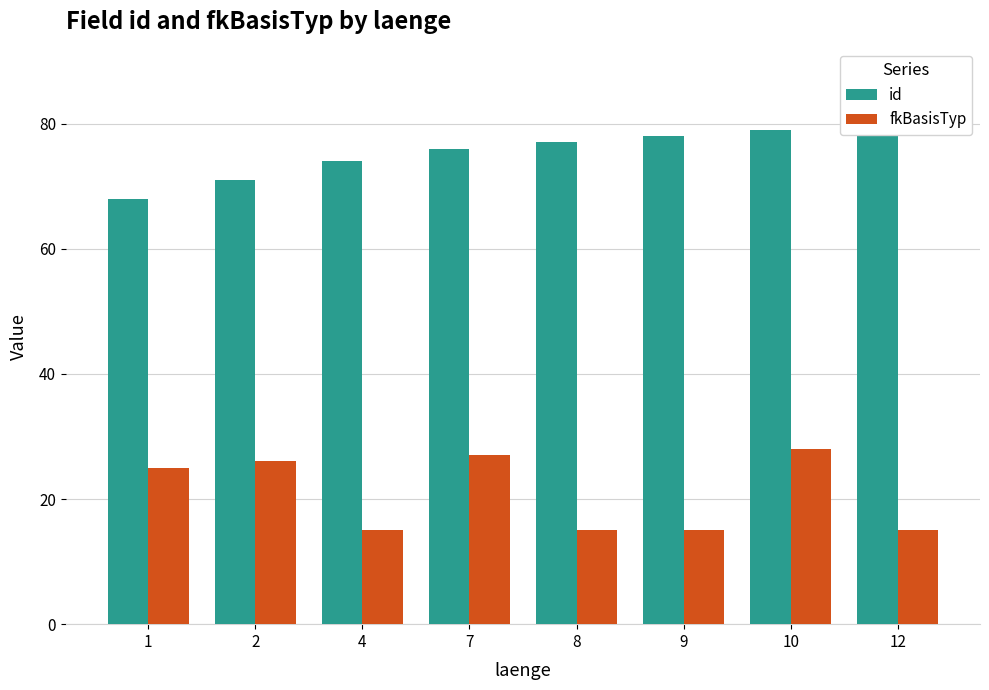

Are the bars horizontal?

No